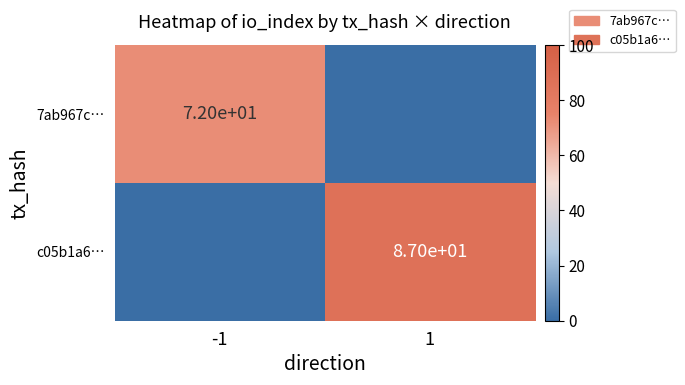

At how many categories does at least one series exceed 20?

2